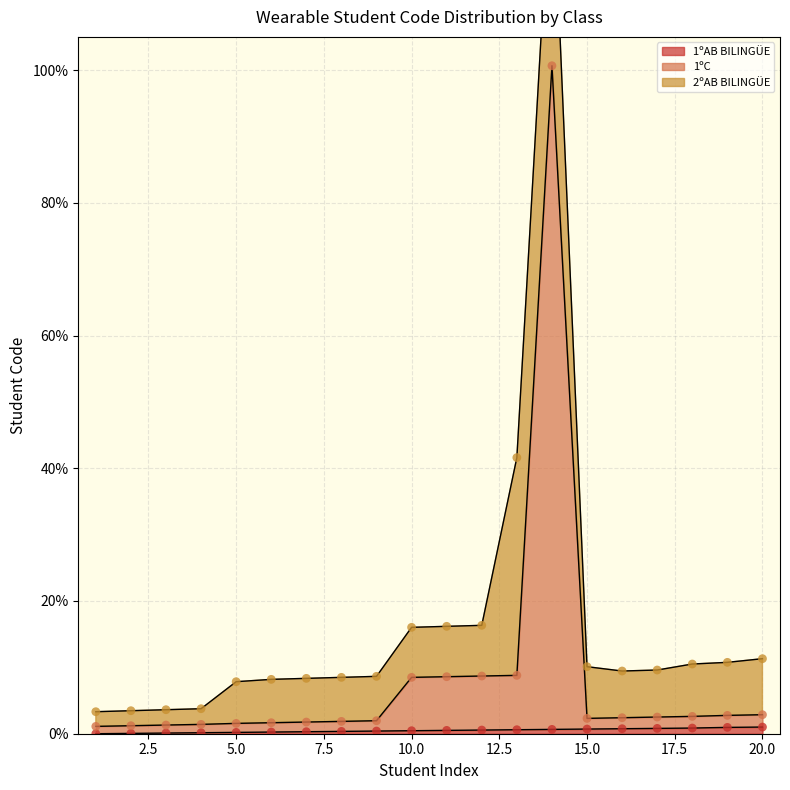

True or false: 1ºAB BILINGÜE has a value of 0.5 at 10.0.

True